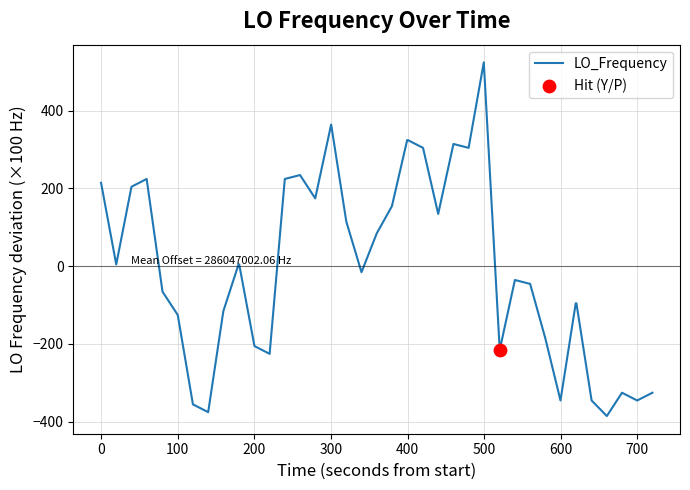

What is the minimum value shown in the chart?

-385.8